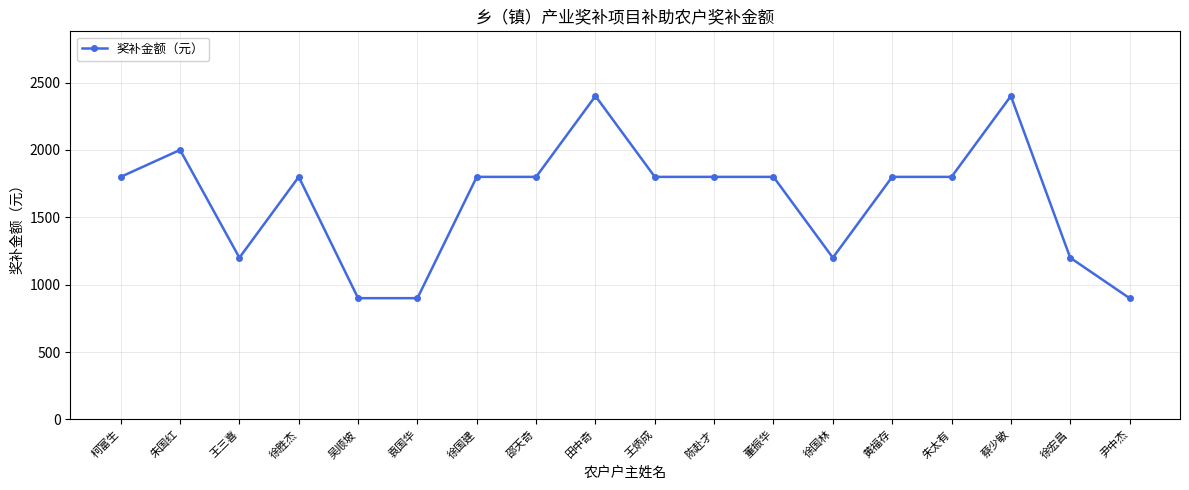

The chart shows a value of 2786 at 朱太有. True or false?

False